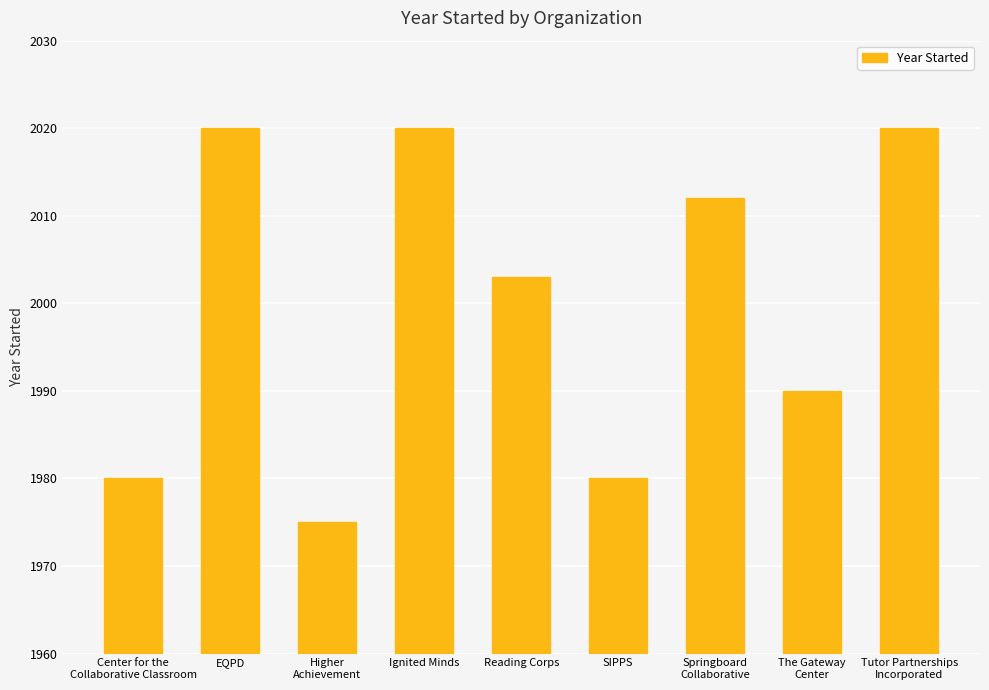

What is the average value?

2000